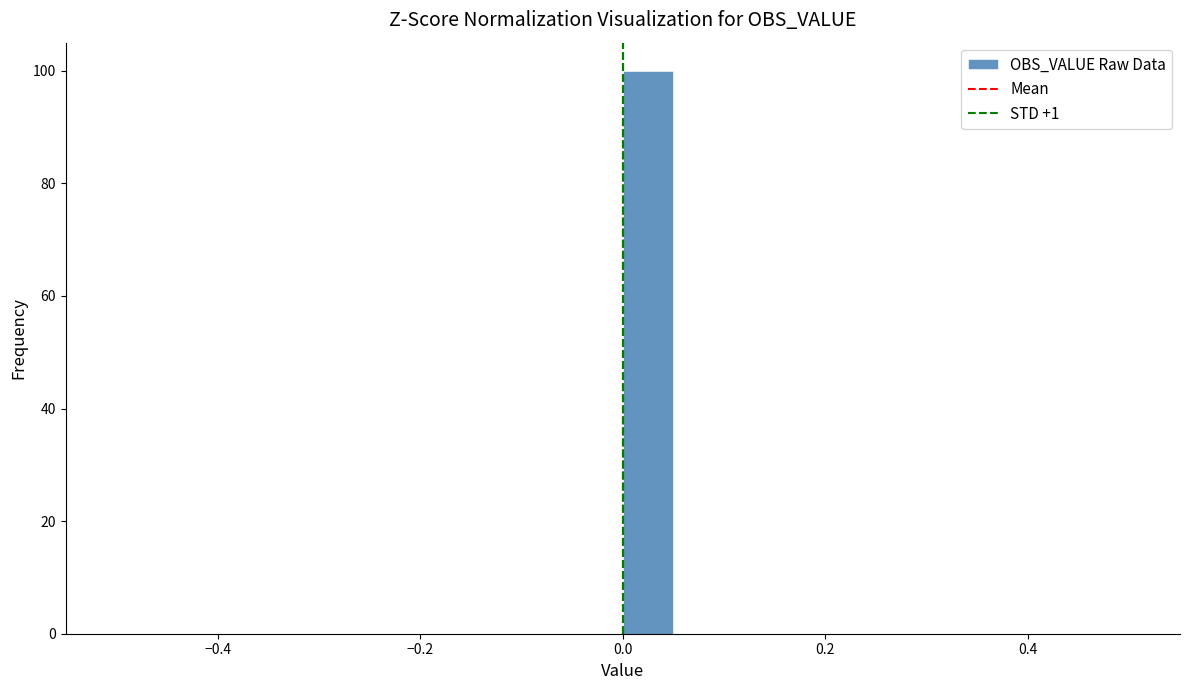

Read against the x-axis, roughly where is the centre of the tallest bar?

0.02